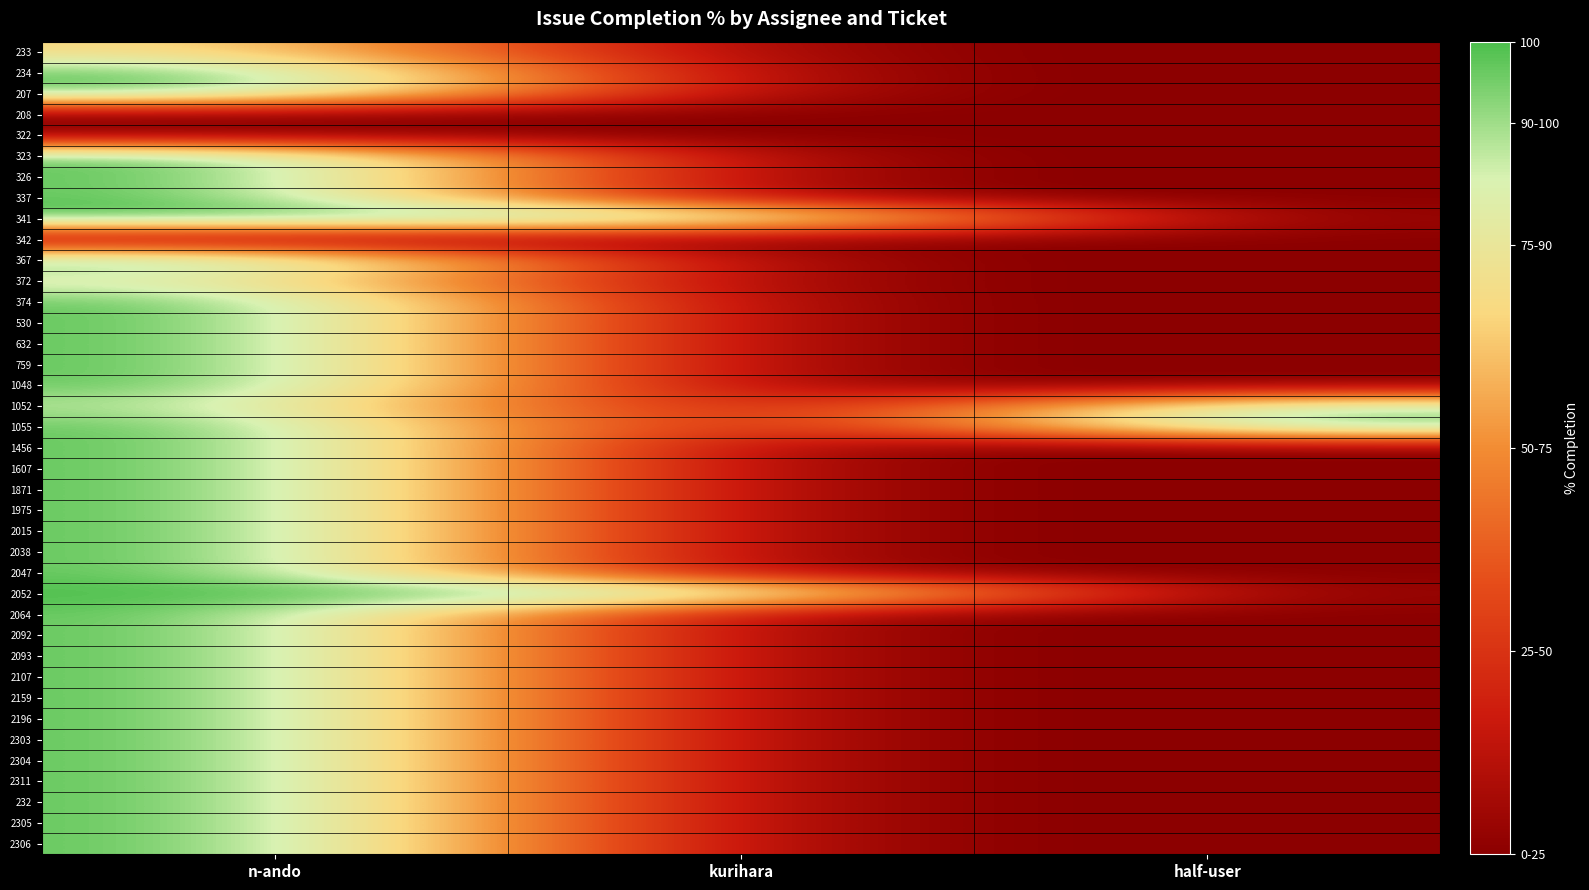

At which category is the sum across all series the highest?

n-ando